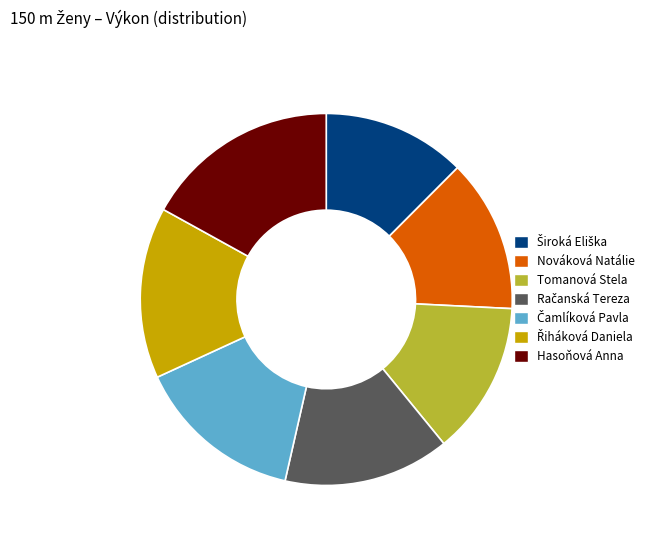

Is Tomanová Stela the majority of the pie?

No